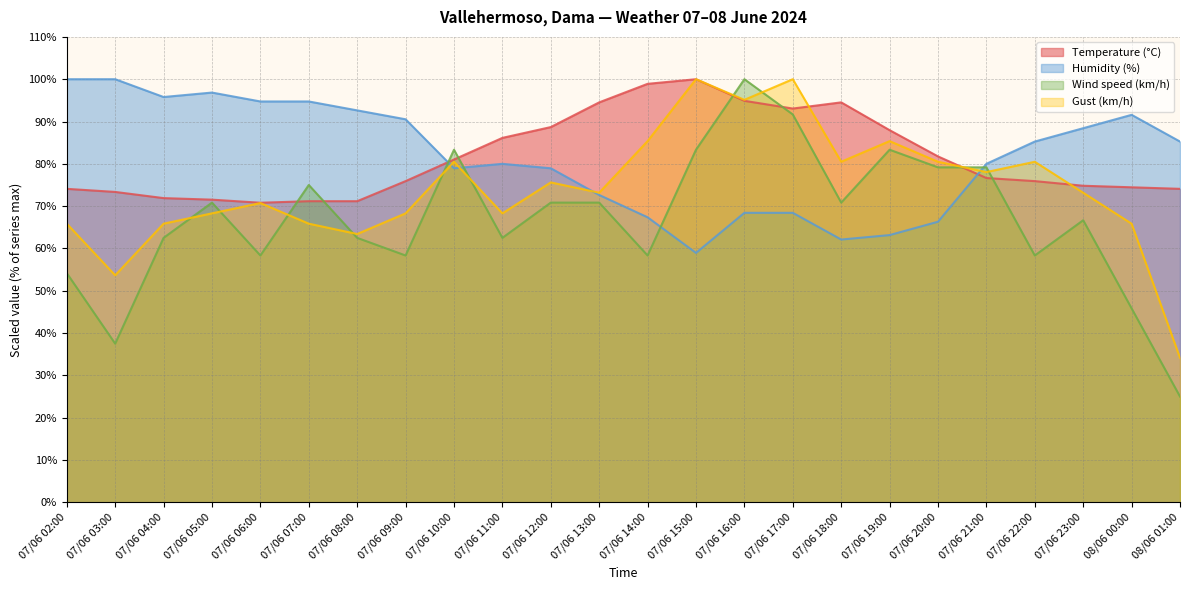

The value of Wind speed (km/h) at 07/06 12:00 is 93.5. True or false?

False